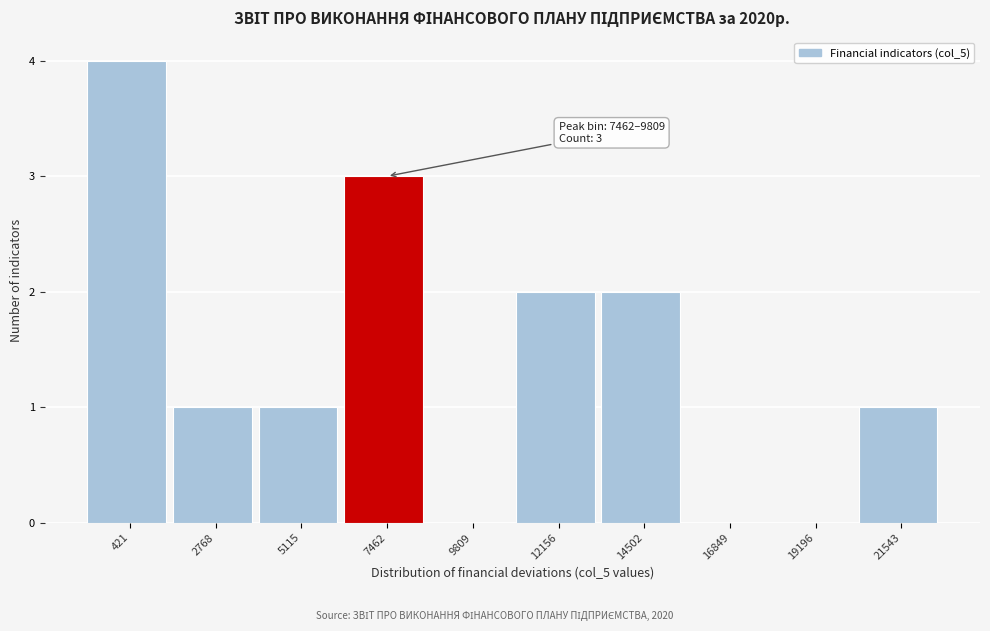

Reading right to left, extract all data points from this chart.

21543=1	19196=0	16849=0	14502=2	12156=2	9809=0	7462=3	5115=1	2768=1	421=4